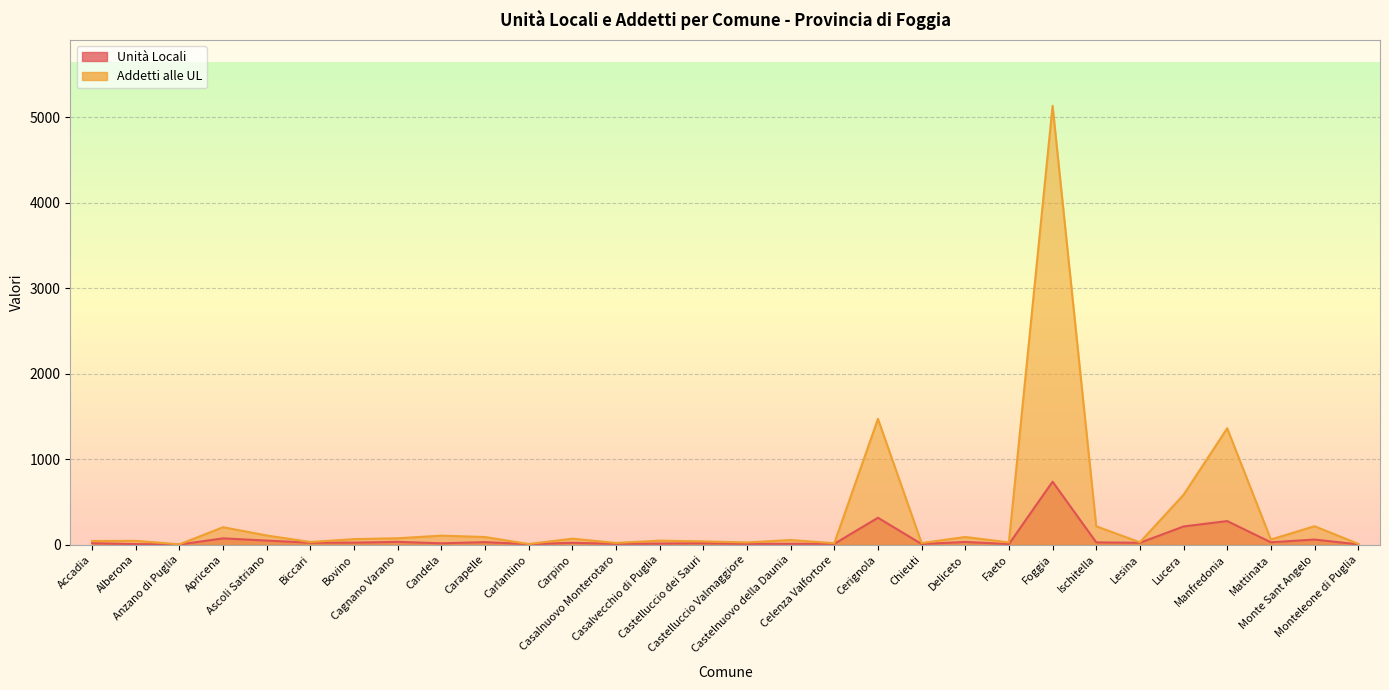

What is the label of the 13th point from the right?

Celenza Valfortore